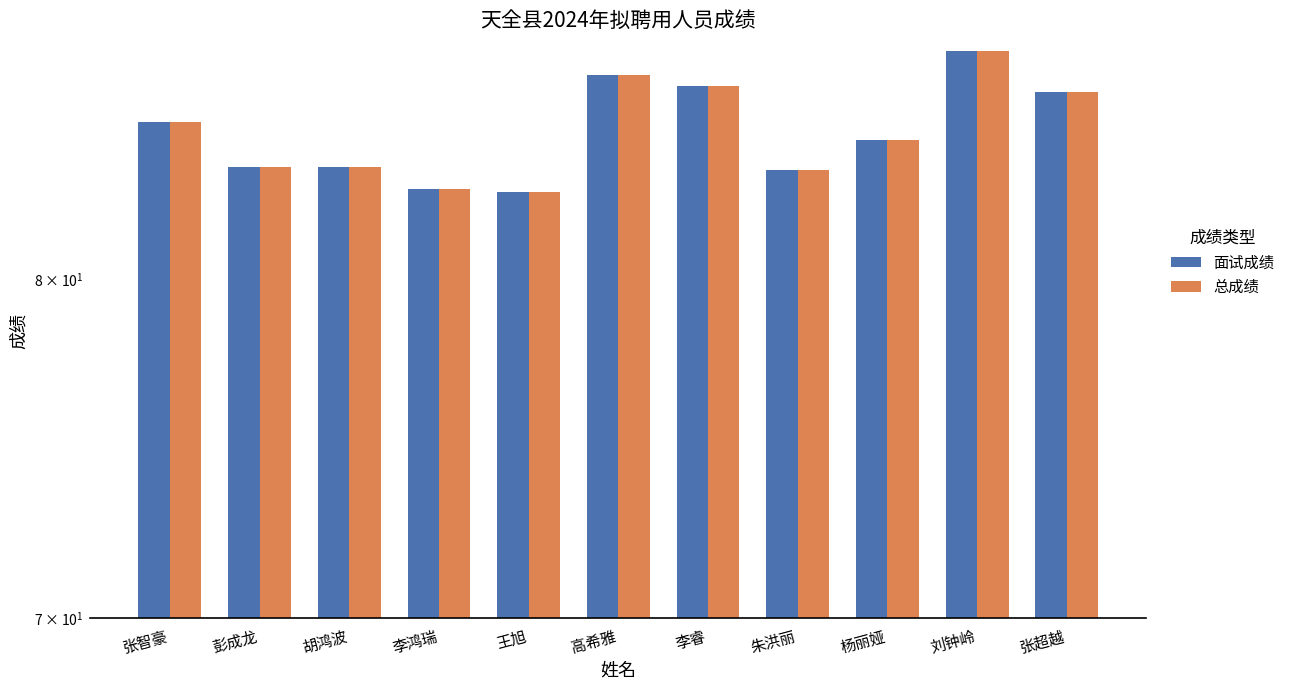

How many groups of bars are there?

11